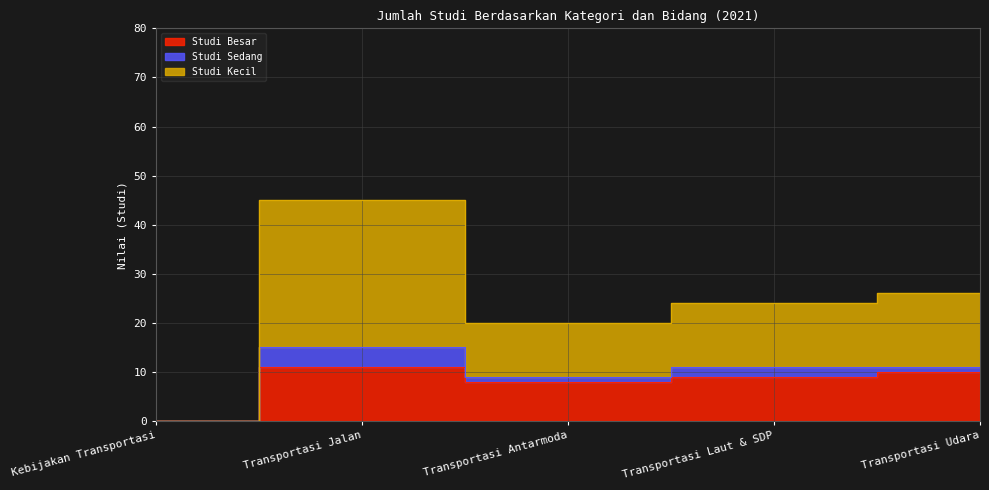

How many categories are shown in the chart?

5